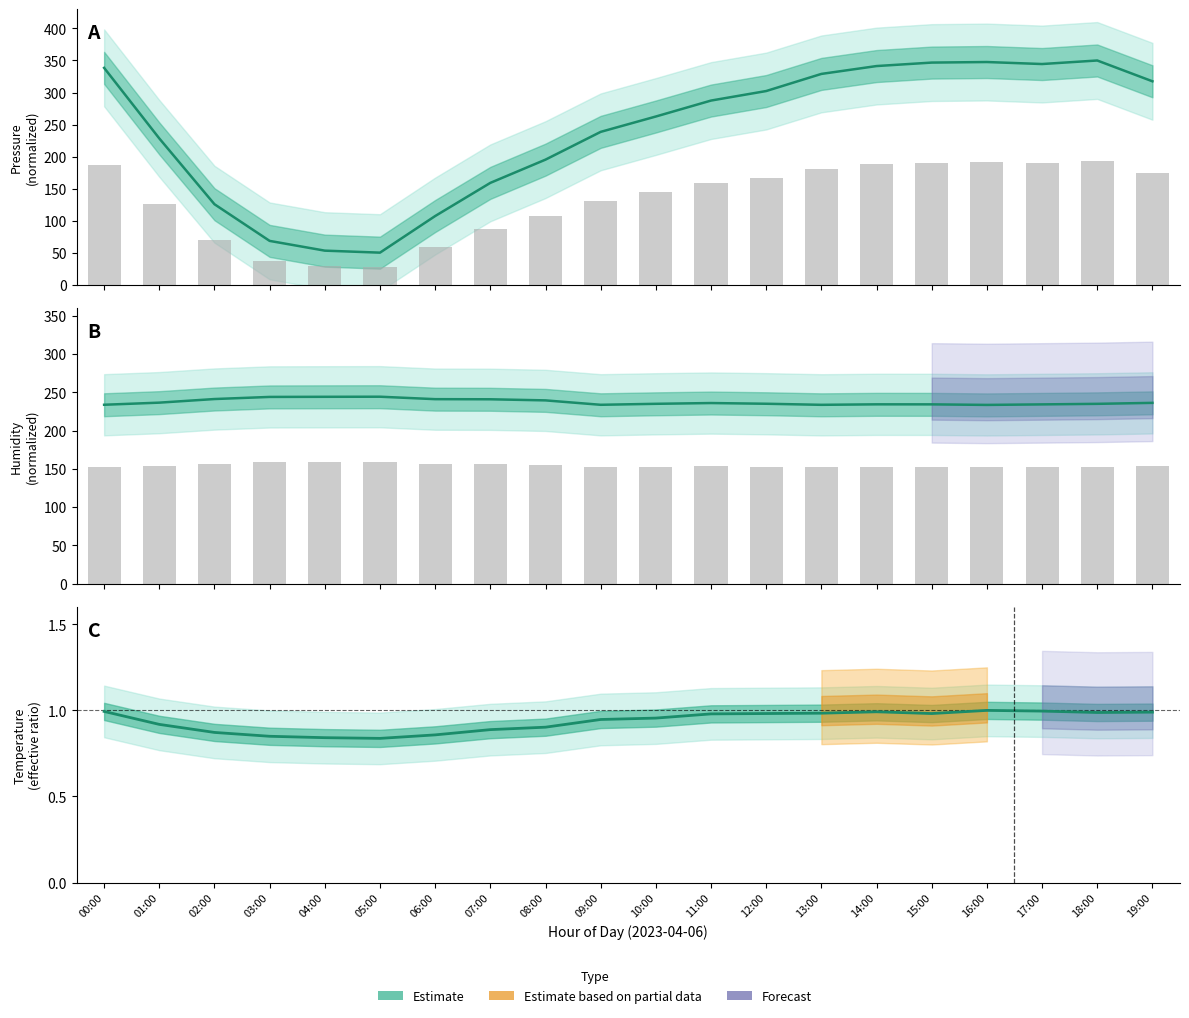

Which series has the widest spread of values?

Pressure (estimate)